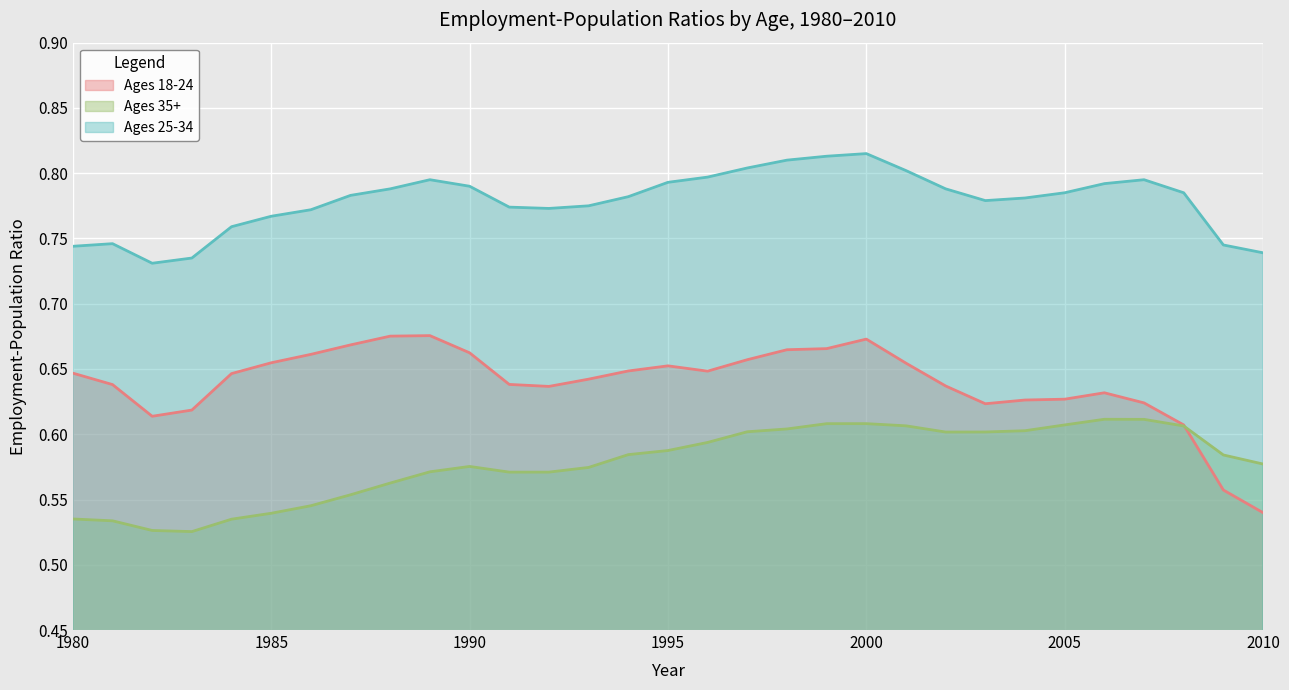

Is it true that Ages 18-24 equals 1.1 at 2006?

False